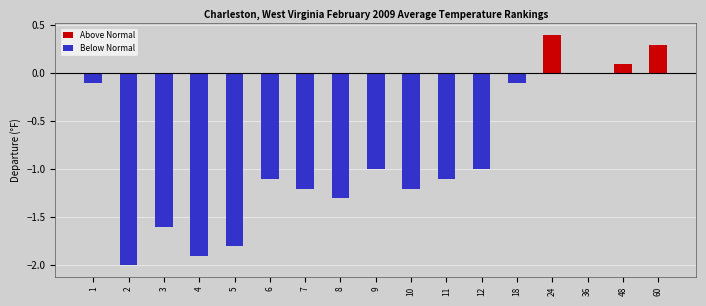

The Above Normal series shows -0.1 at 2. True or false?

False